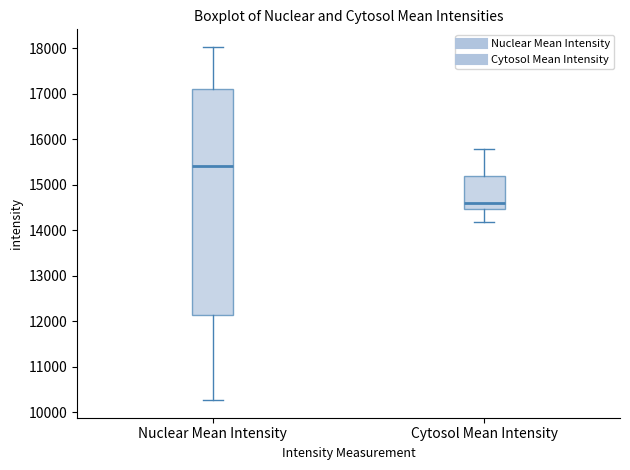

Where is the lower edge of the box for Nuclear Mean Intensity on the y-axis? The values are not printed on the chart, so give them approximately, as read against the axis.

12100